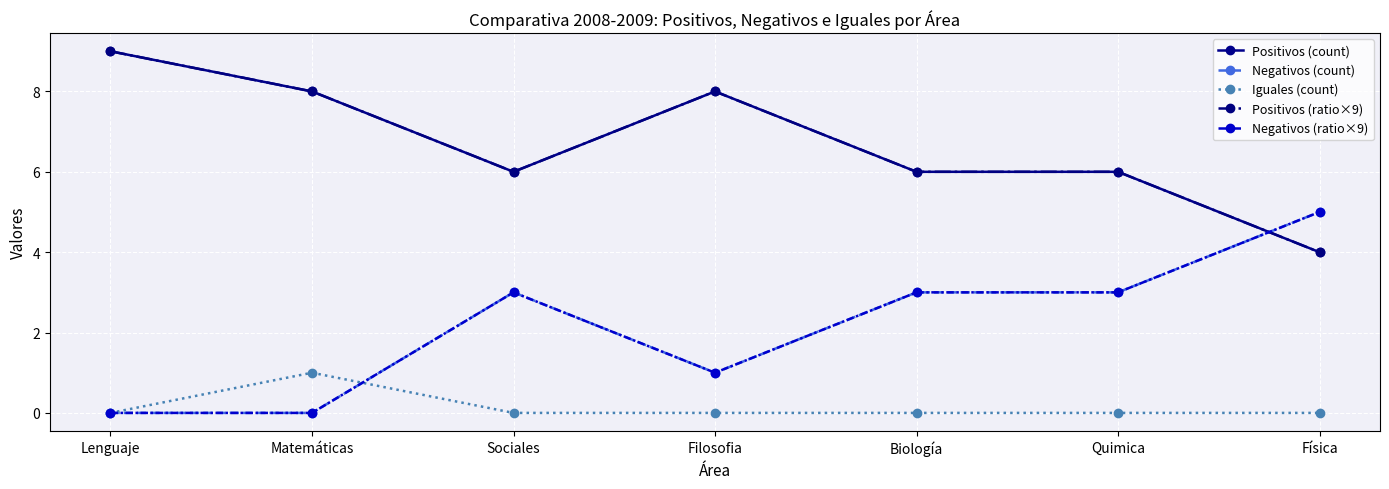

At how many categories does at least one series exceed 1?

7